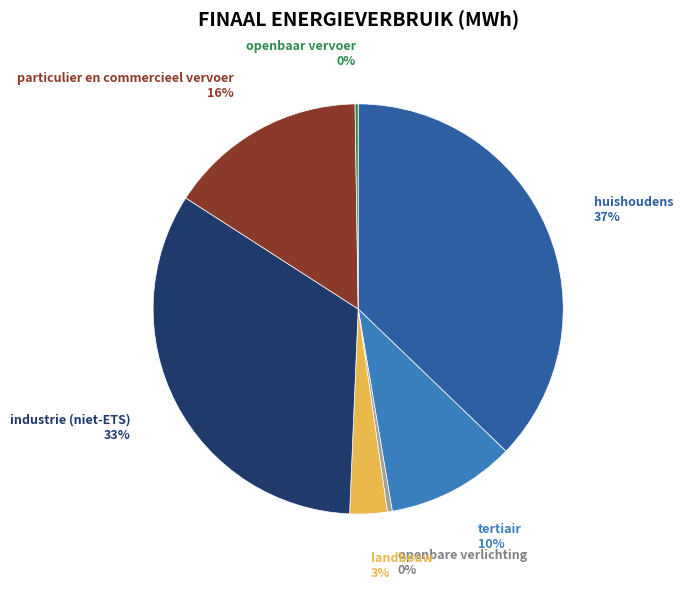

Which has a higher value, industrie (niet-ETS) or huishoudens?

huishoudens